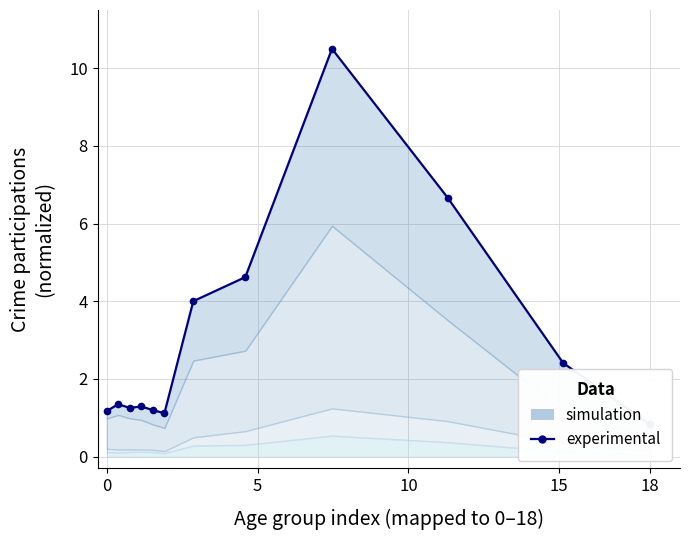

What is the value of the 12th point from the left?

0.8